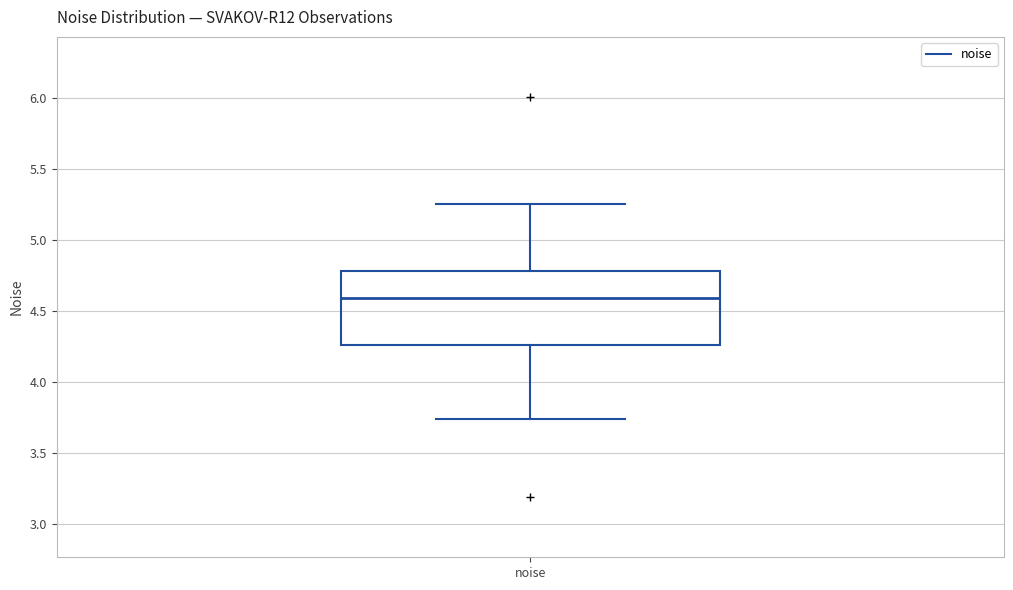

Read this box plot against the y-axis: the position of the median line, the range covered by the box, and the ends of both whiskers. The values are not printed on the chart, so give them approximately, as read against the axis.

median 4.60, box 4.25 to 4.80, whiskers 3.75 to 5.25